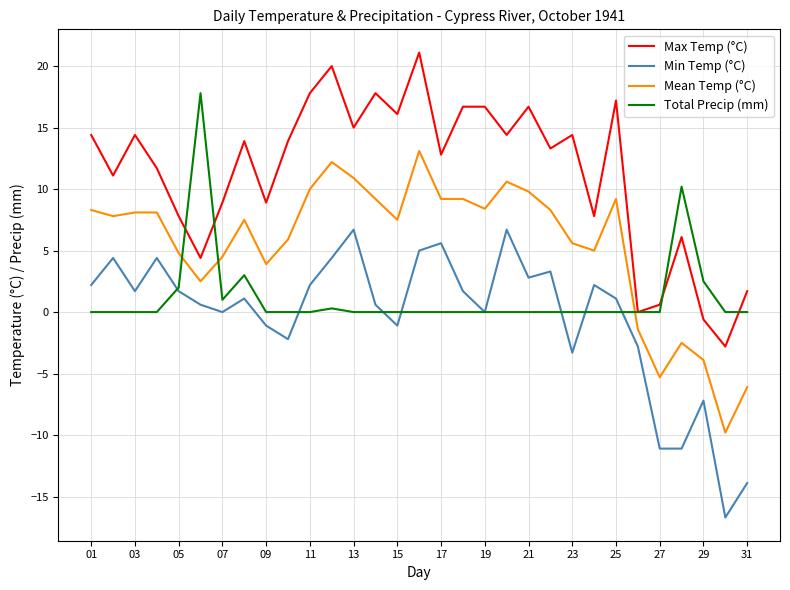

What is the highest value of the Mean Temp (°C) series?

13.1